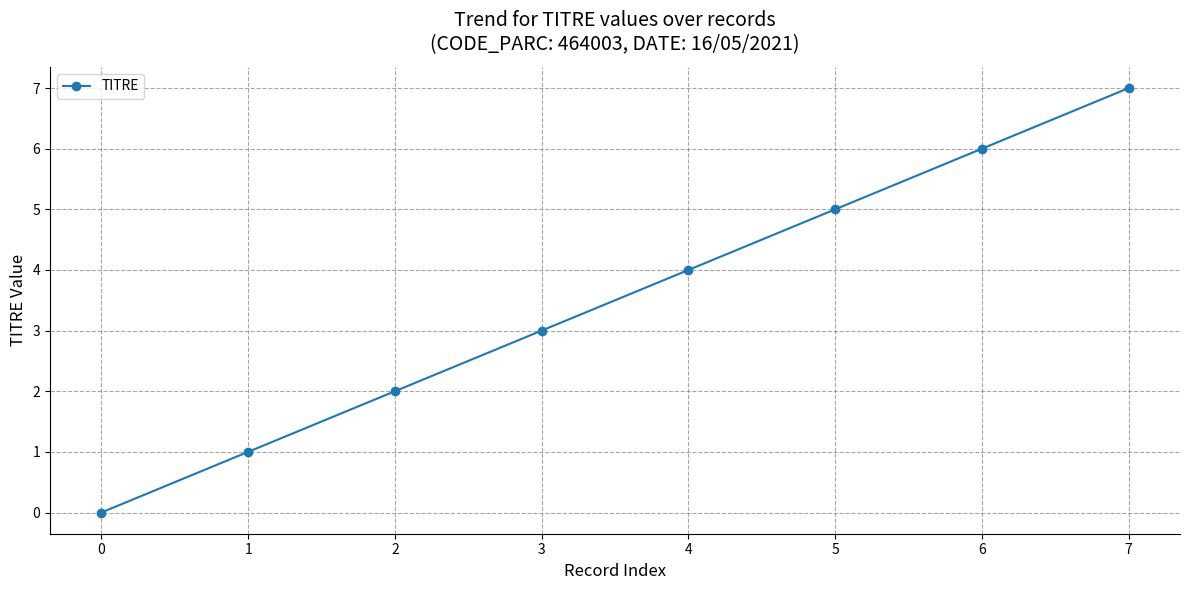

What is the value of the 8th point from the left?

7